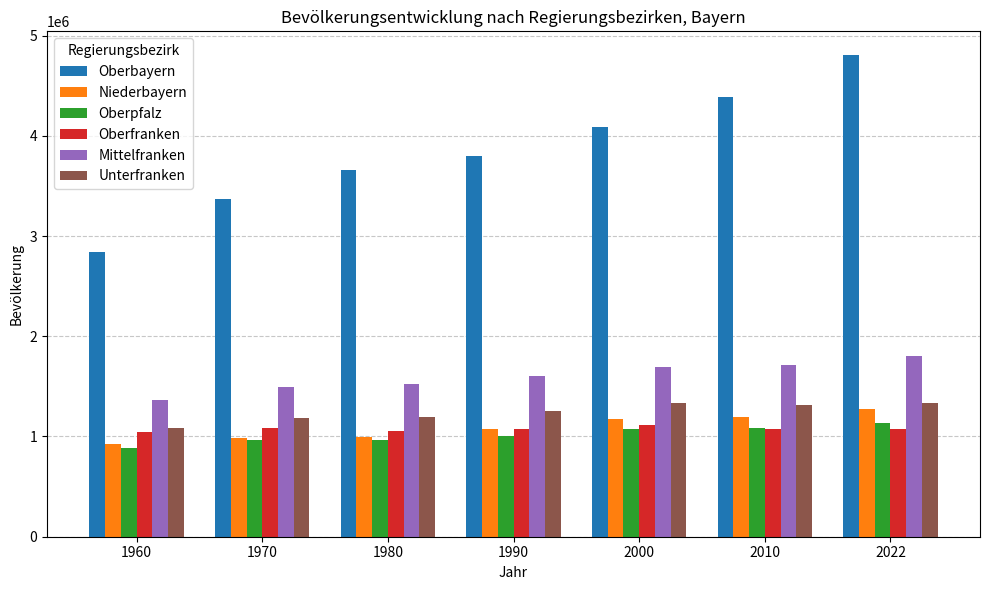

What is the value of the Mittelfranken bar at the 2nd from the left?

1498568